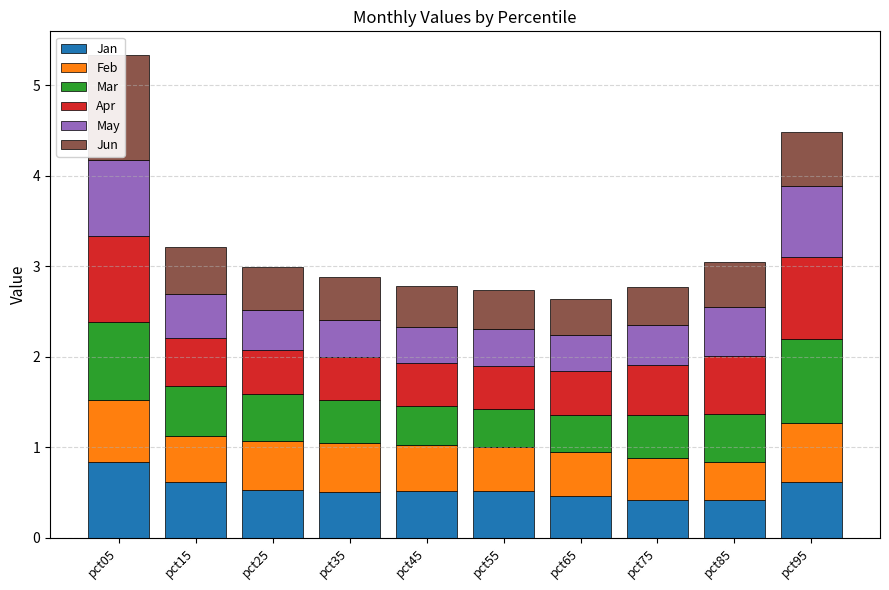

At how many categories does at least one series exceed 1?

1